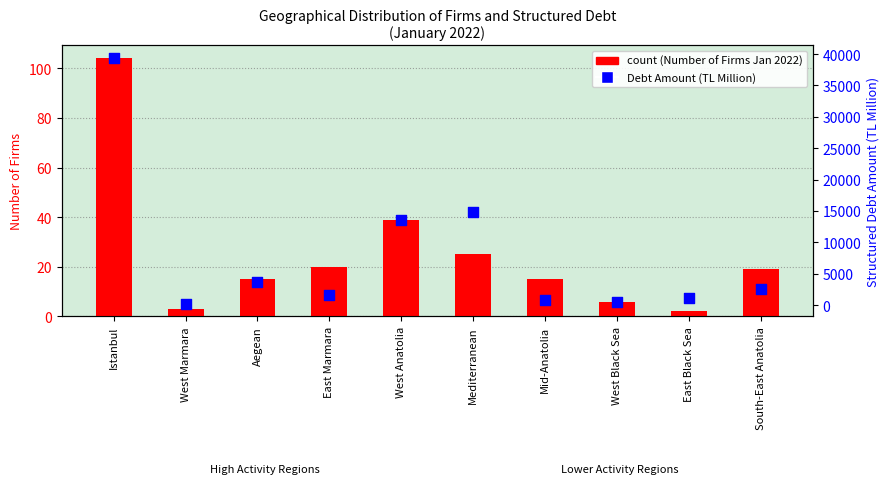

Which series reaches the maximum Y coordinate?

Debt Amount (TL M)